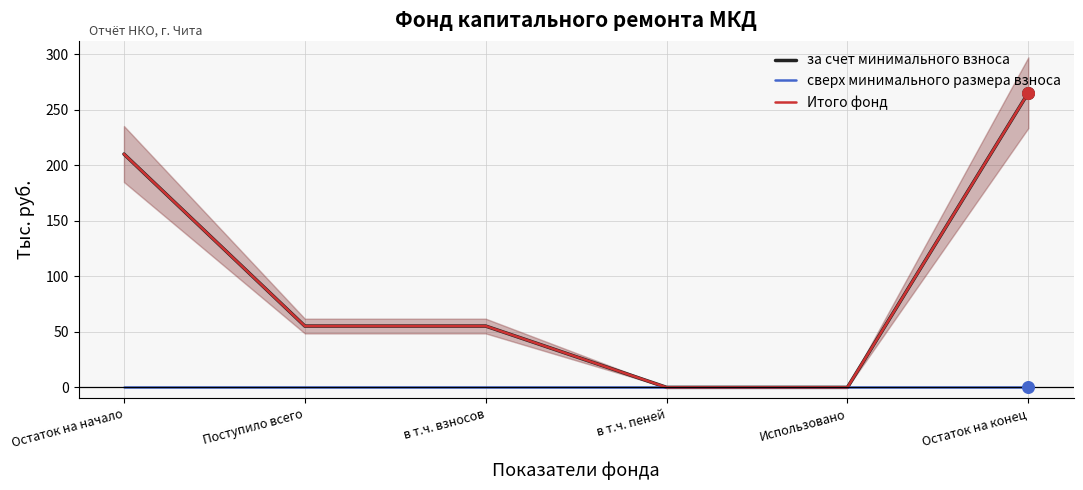

Which series has the largest Y range (max minus min)?

за счет минимального взноса